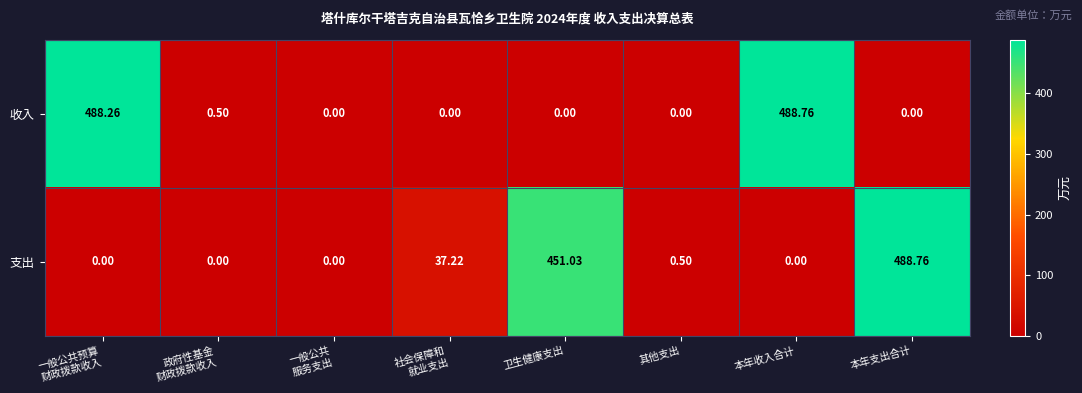

What is the spread (max minus min) of values at 本年支出合计?

488.8